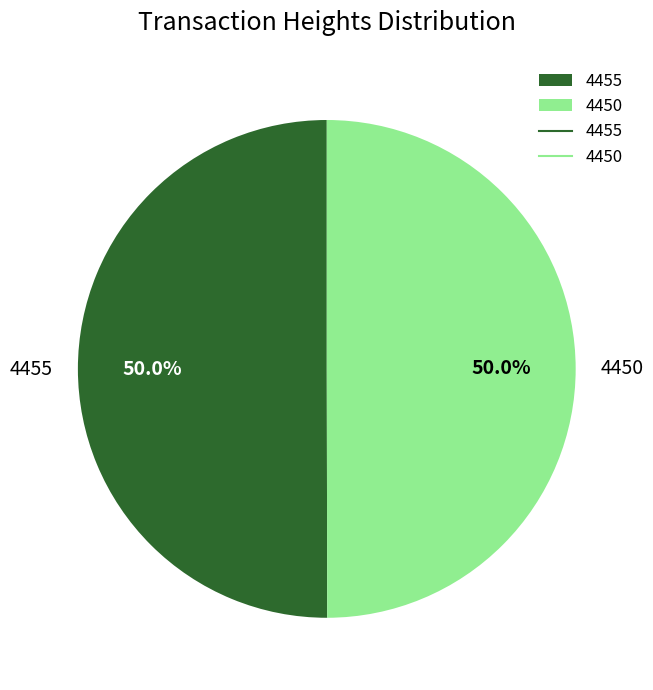

To the nearest percent, what is the average slice percentage?

50%